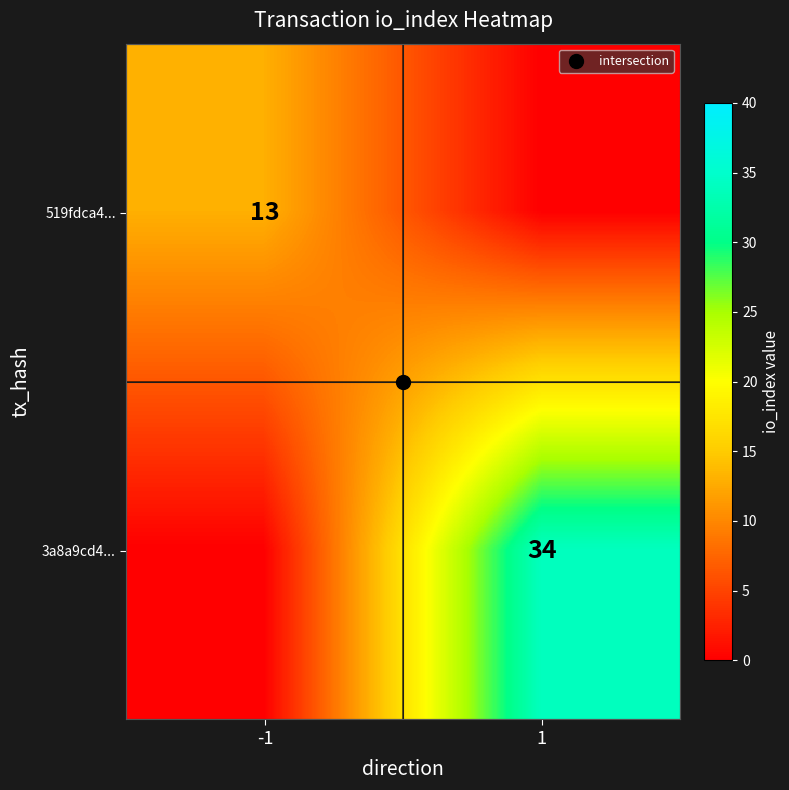

Which series has the largest range (max minus min)?

3a8a9cd4...